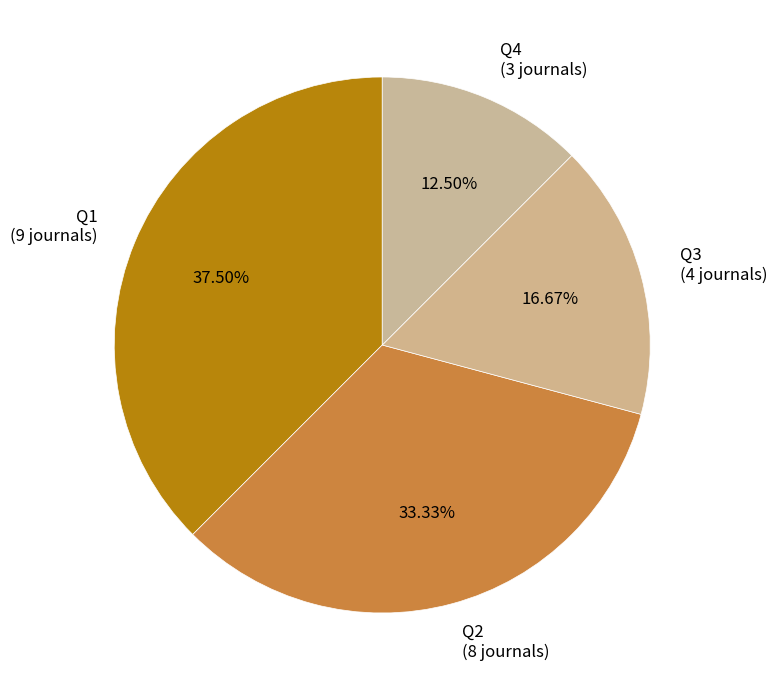

To the nearest percent, what is the combined percentage of Q2 and Q1?

71%